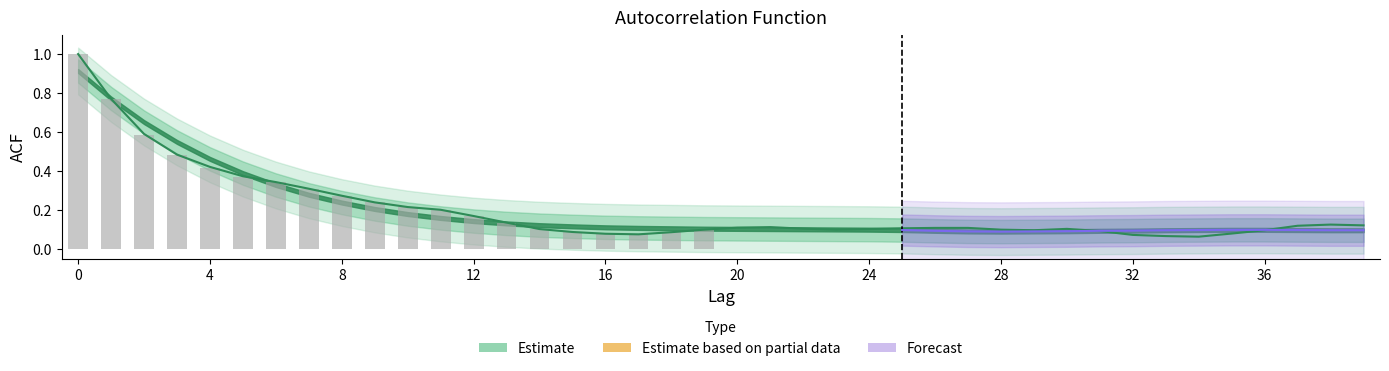

Are the bars grouped side by side (vs. stacked)?

Yes